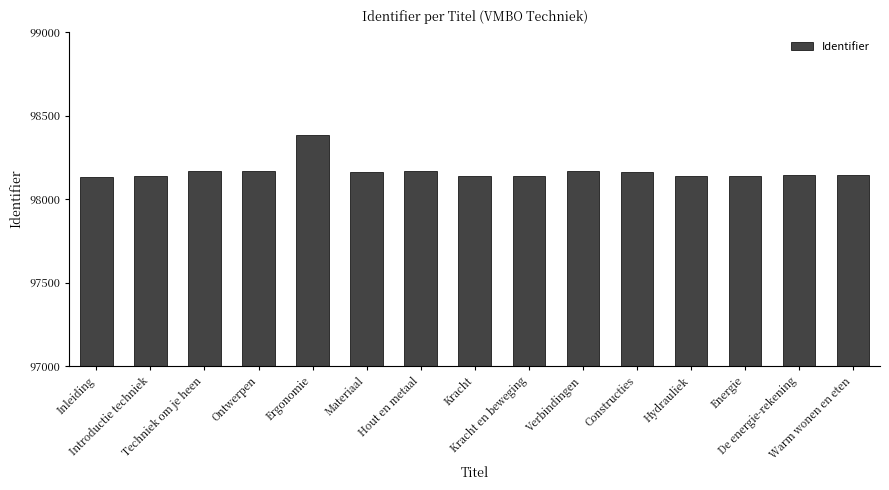

What is the value of the 8th bar from the left?

98138